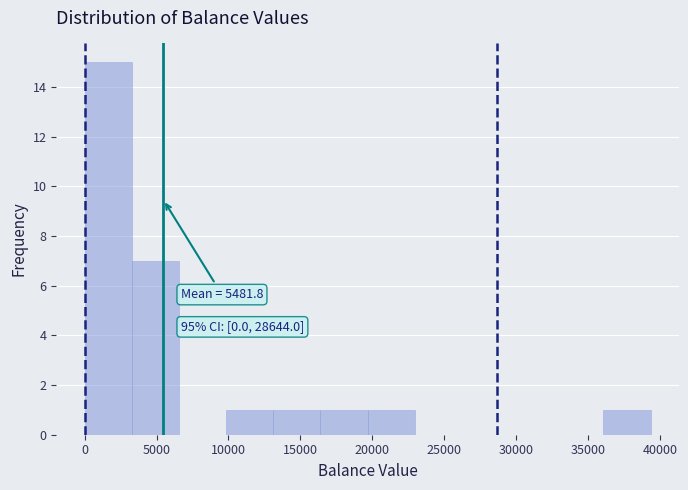

Which range on the x-axis has the tallest bar?

0 to 3500